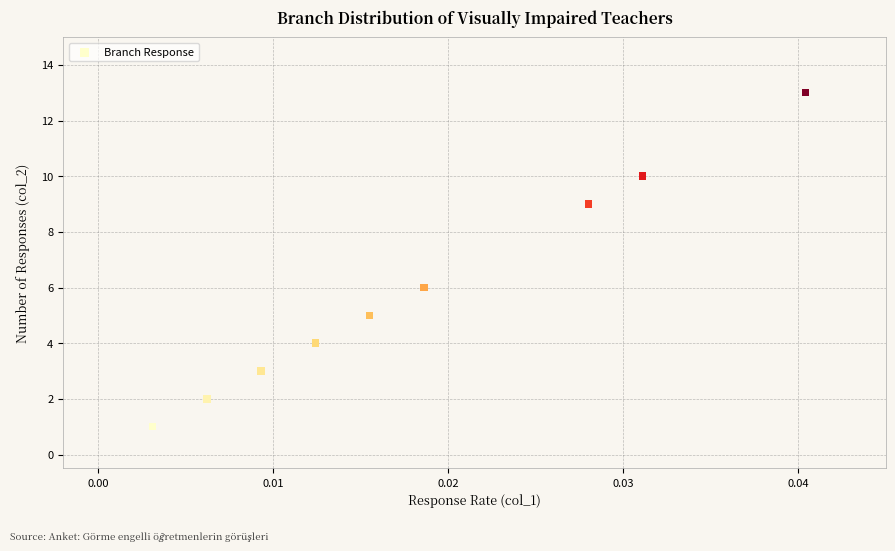

What Y value in the scatter plot is closest to 7?

6